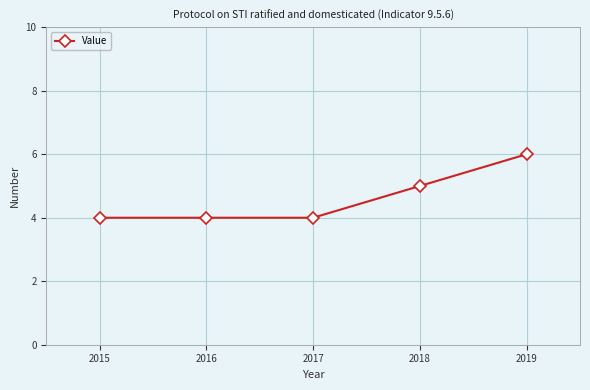

How many values are between 4 and 5?

4